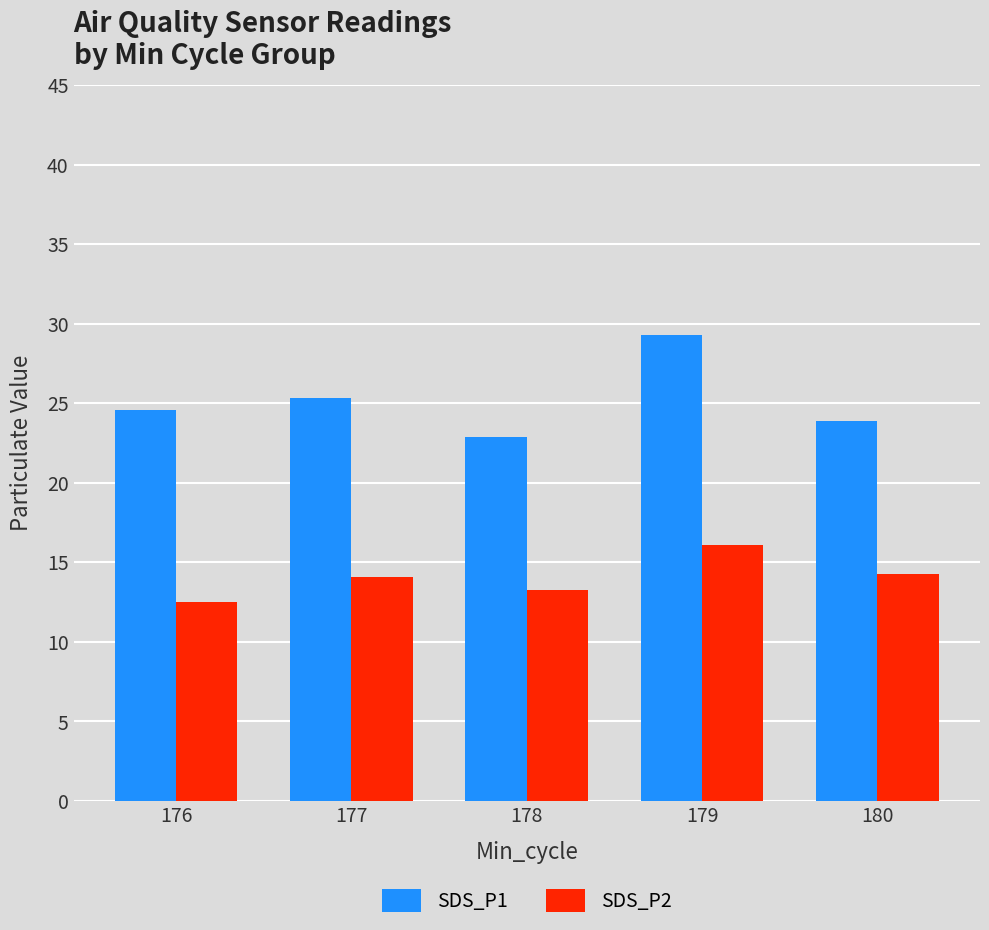

Read the SDS_P1 value at 179.

29.3